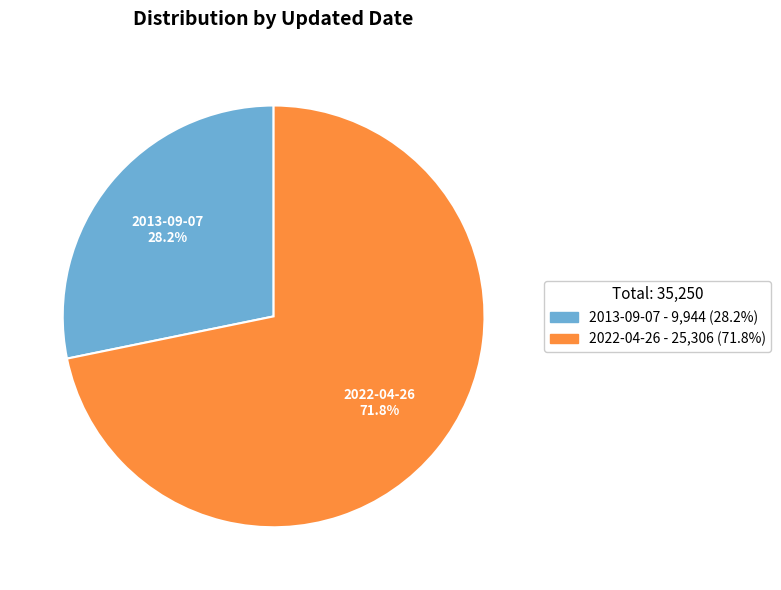

True or false: 2013-09-07 accounts for 19% of the total.

False